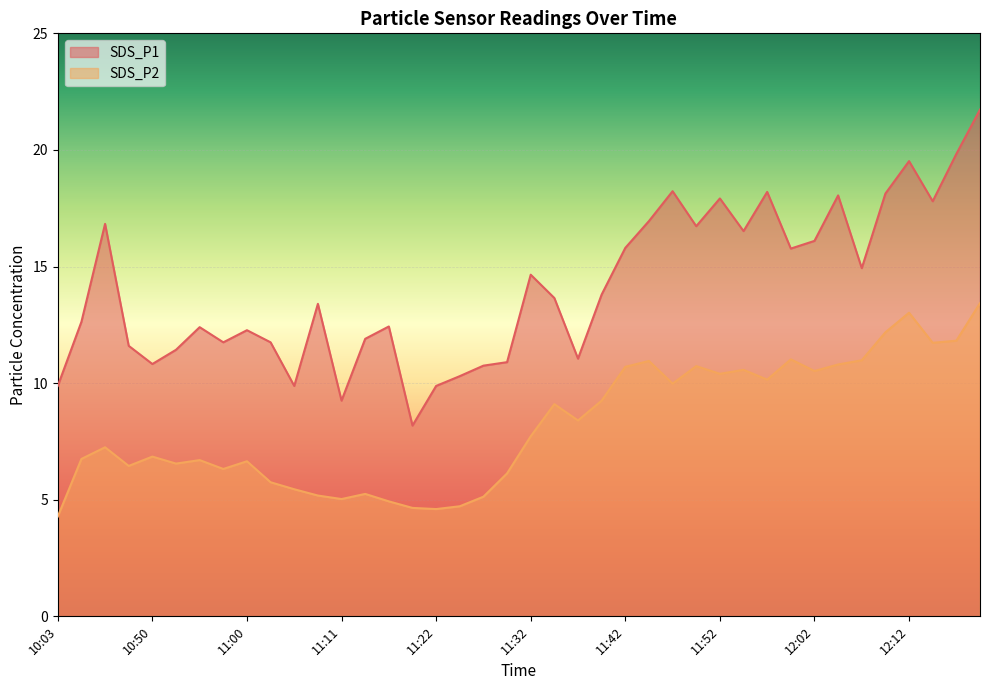

Which series changed the most between 11:13 and 12:00?

SDS_P2